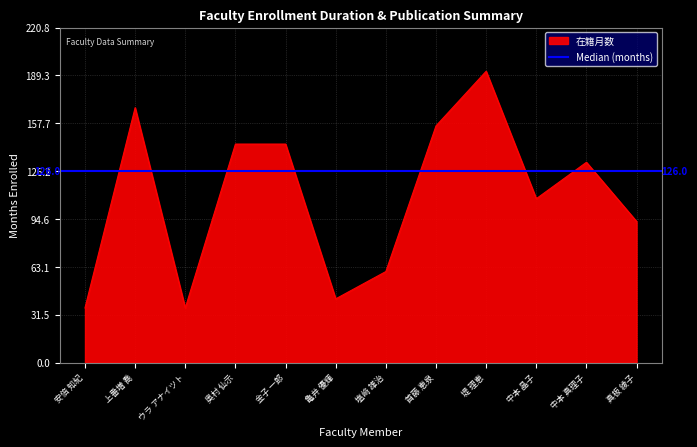

What is the difference between the values at 金子 一郎 and ウラ アナイツト?

108